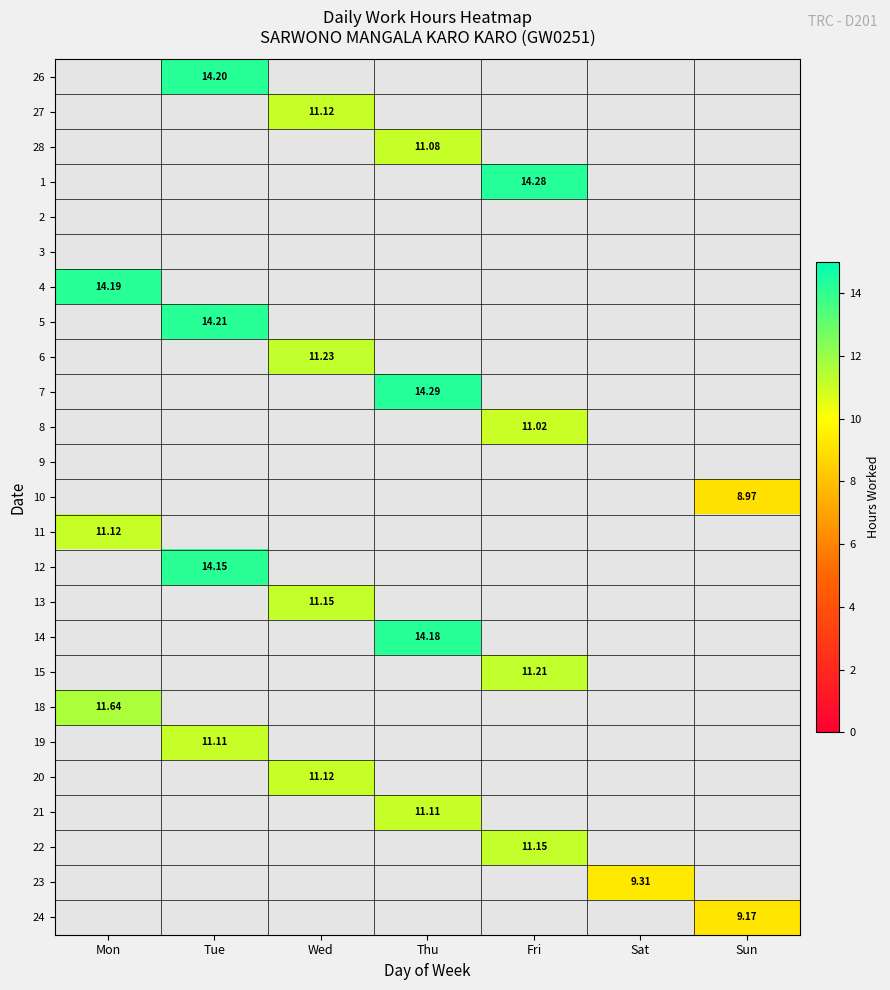

How many data points does each series have?

7